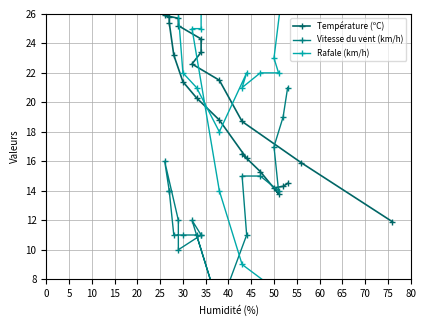

Reading left to right, what are all the values shown in this chart?

Température (ºC): 14.5	14.3	14.2	13.8	15.3	16.5	16.2	18.8	20.3	21.4	23.2	25.4	25.8	25.9	25.7	25.2	24.3	23.4	22.6	21.5	18.7	15.9	11.9
Vitesse du vent (km/h): 21.0	19.0	17.0	14.0	15.0	15.0	11.0	6.0	11.0	11.0	11.0	14.0	14.0	16.0	12.0	10.0	11.0	11.0	12.0	6.0	3.0	2.0	0.0
Rafale (km/h): 31.0	28.0	23.0	22.0	22.0	21.0	22.0	18.0	21.0	22.0	30.0	29.0	33.0	38.0	30.0	28.0	31.0	25.0	25.0	14.0	9.0	6.0	5.0